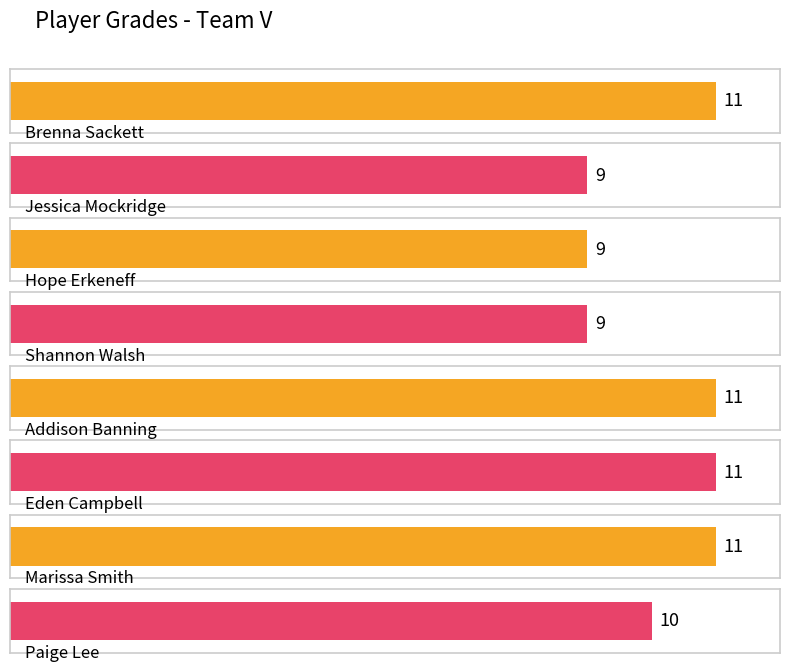

What is the change in value from Jessica Mockridge to Eden Campbell?

+2